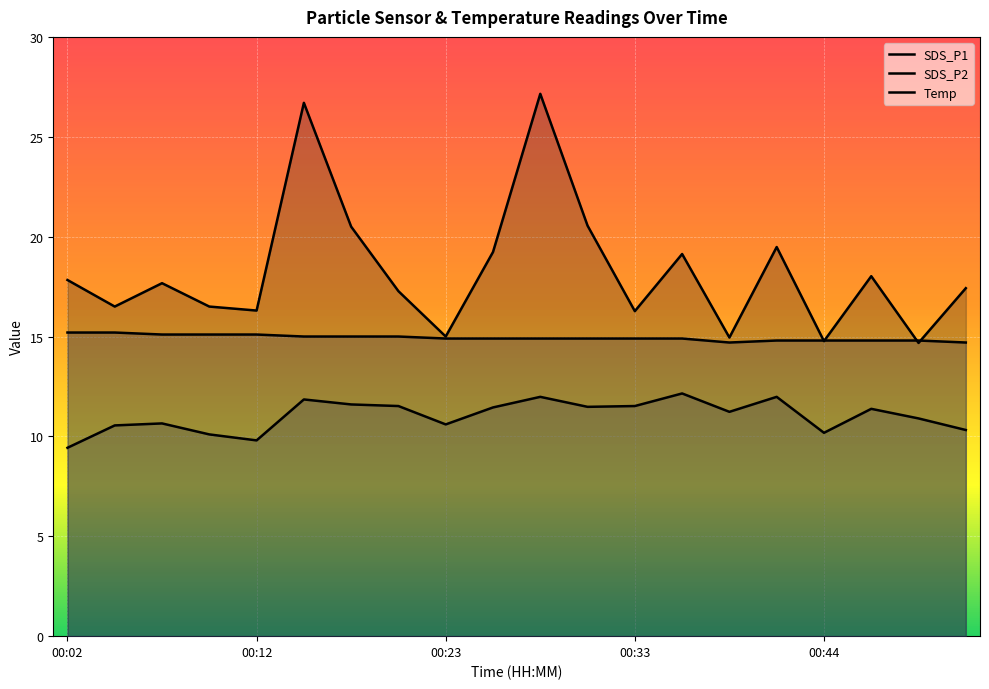

True or false: SDS_P2 and Temp cross at least once.

False